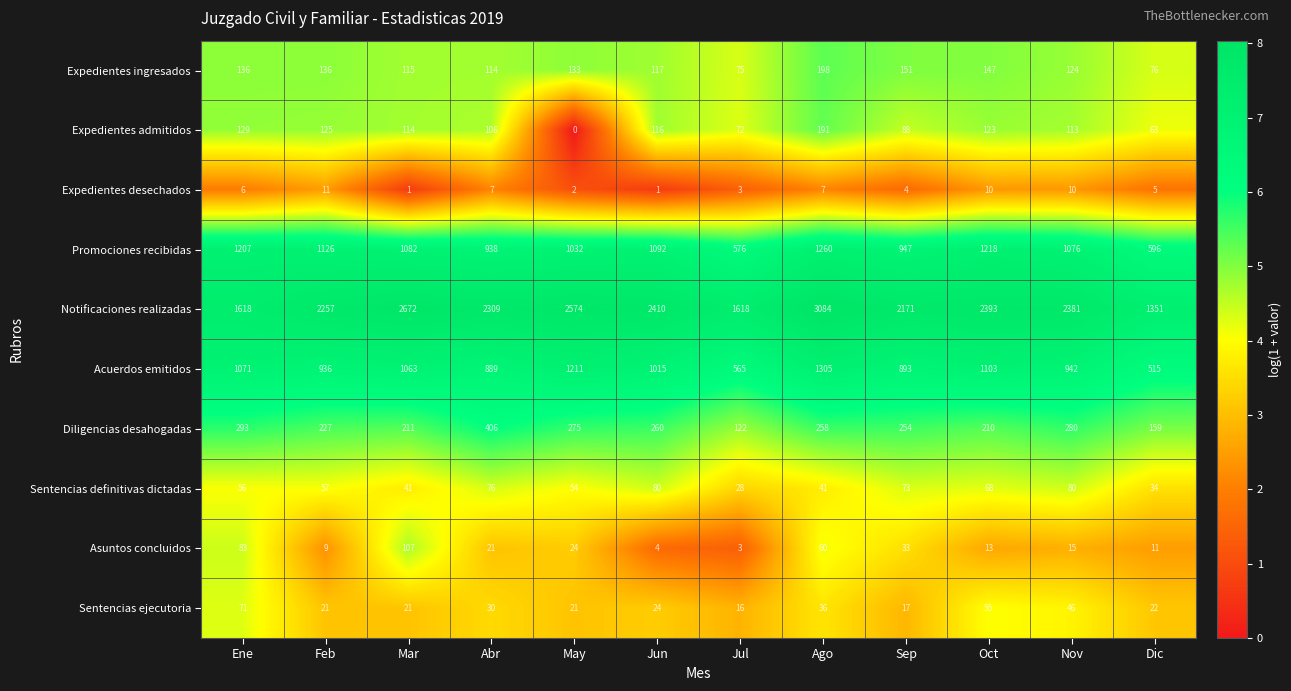

Where is Promociones recibidas nearest to the value 918?

Abr